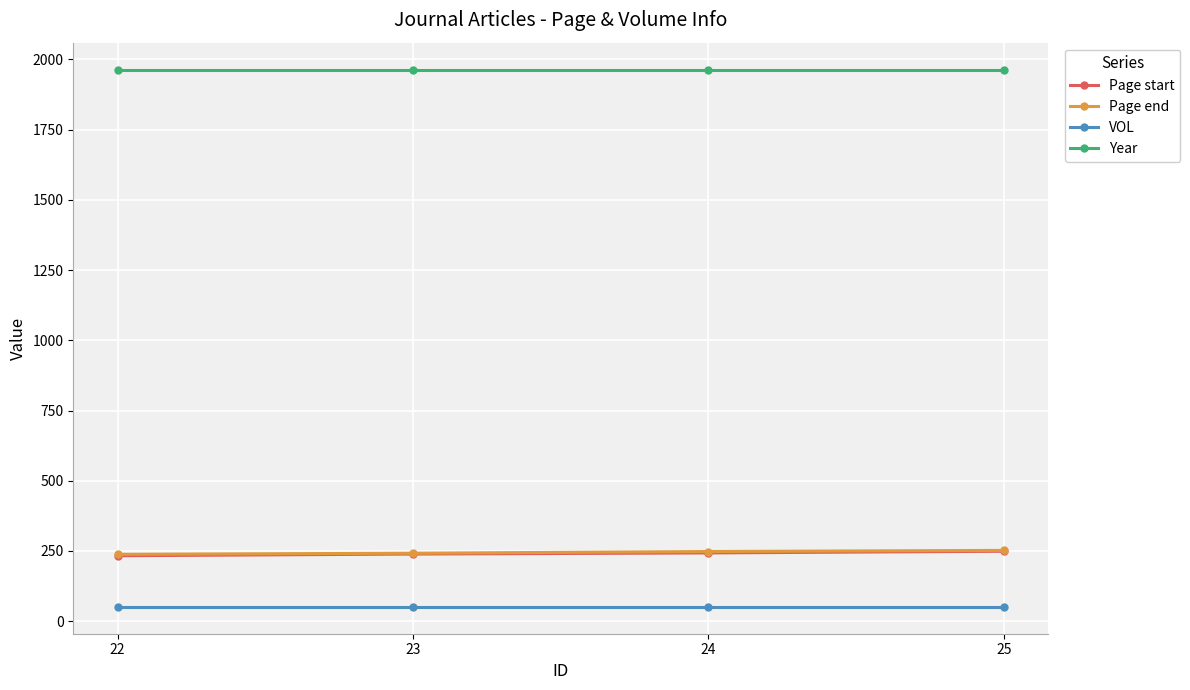

What is the value of the Year point at the 3rd from the left?

1964